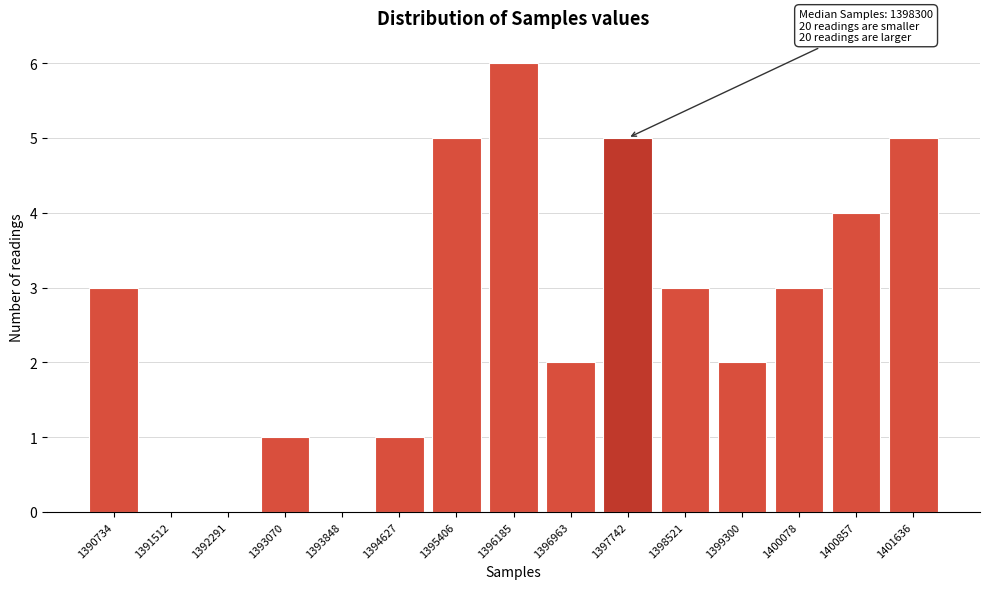

Reading right to left, transcribe all the data shown in this chart.

1401636=5	1400857=4	1400078=3	1399300=2	1398521=3	1397742=5	1396963=2	1396185=6	1395406=5	1394627=1	1393848=0	1393070=1	1392291=0	1391512=0	1390734=3